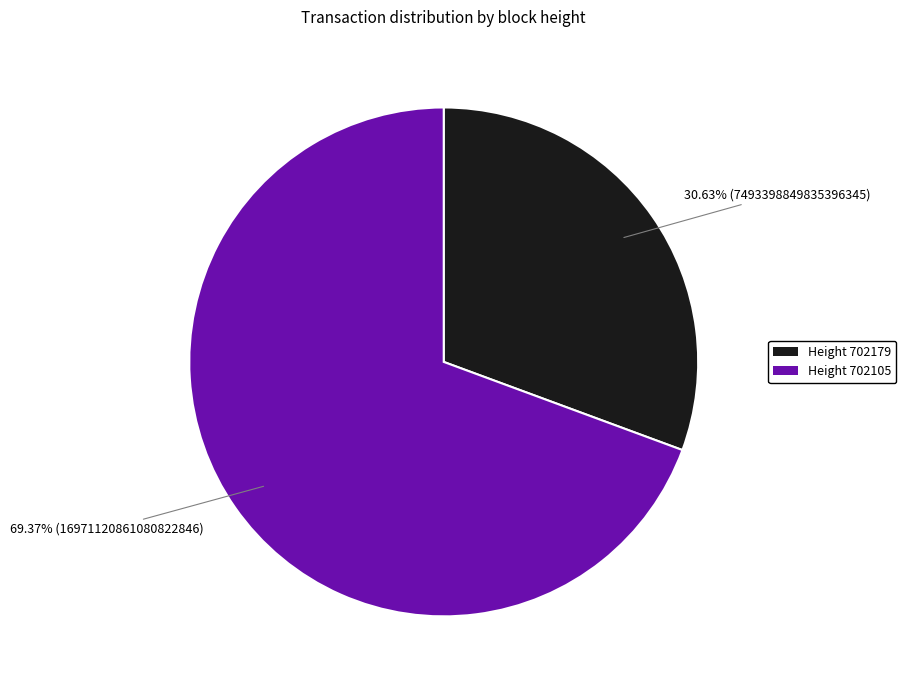

What is the majority slice?

Height 702105